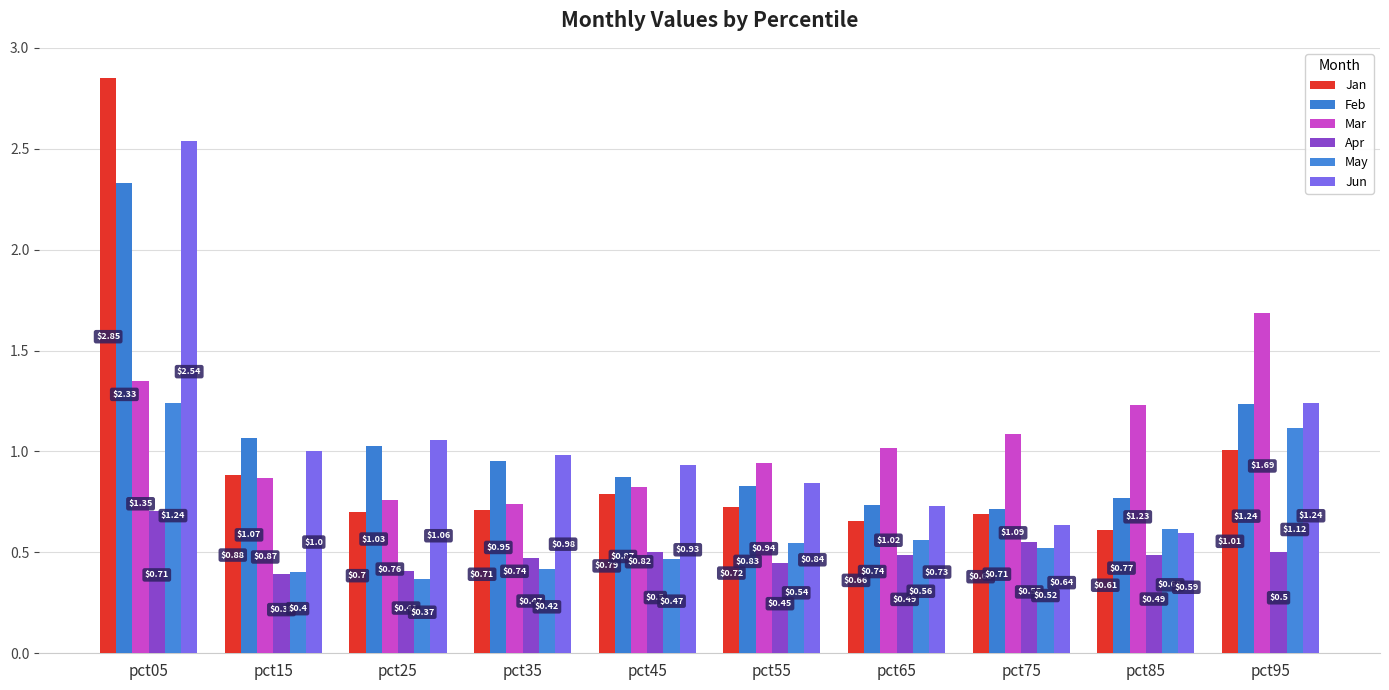

What is the value of the Feb bar at the 10th from the left?

1.2